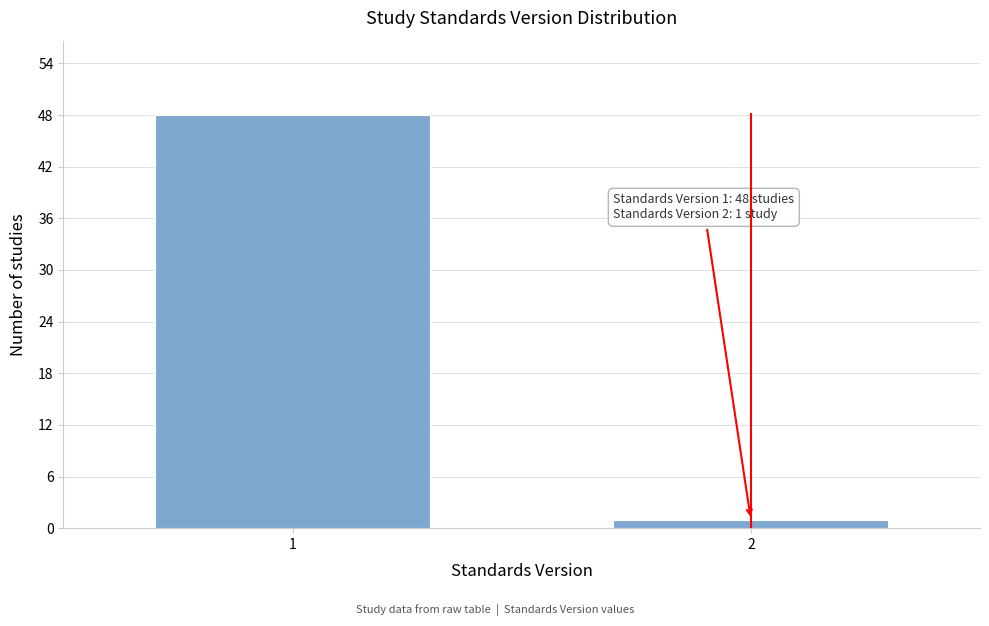

Reading left to right, transcribe all the data shown in this chart.

1=48	2=1